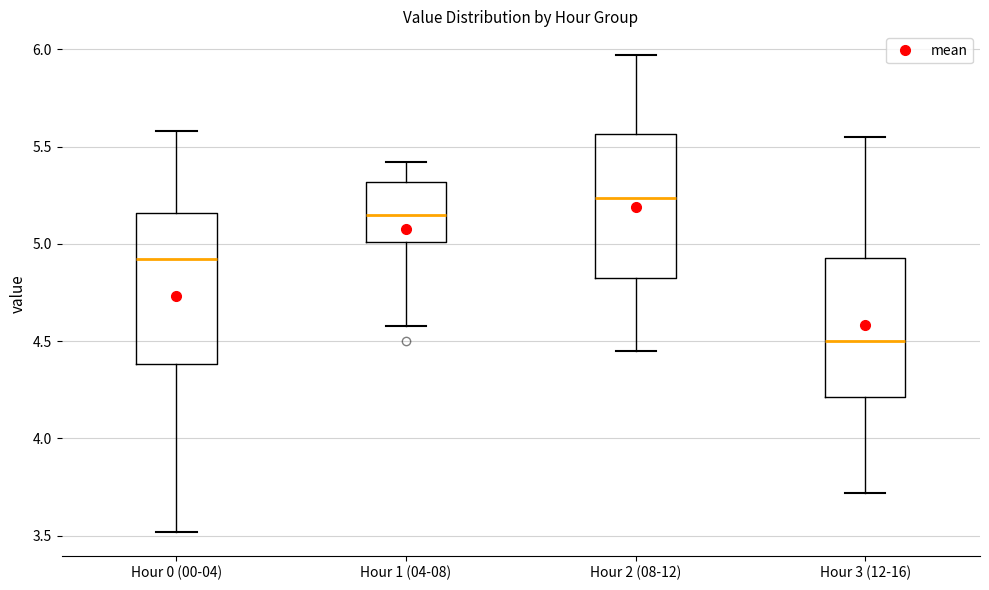

Which box has the highest median line?

Hour 2 (08-12)